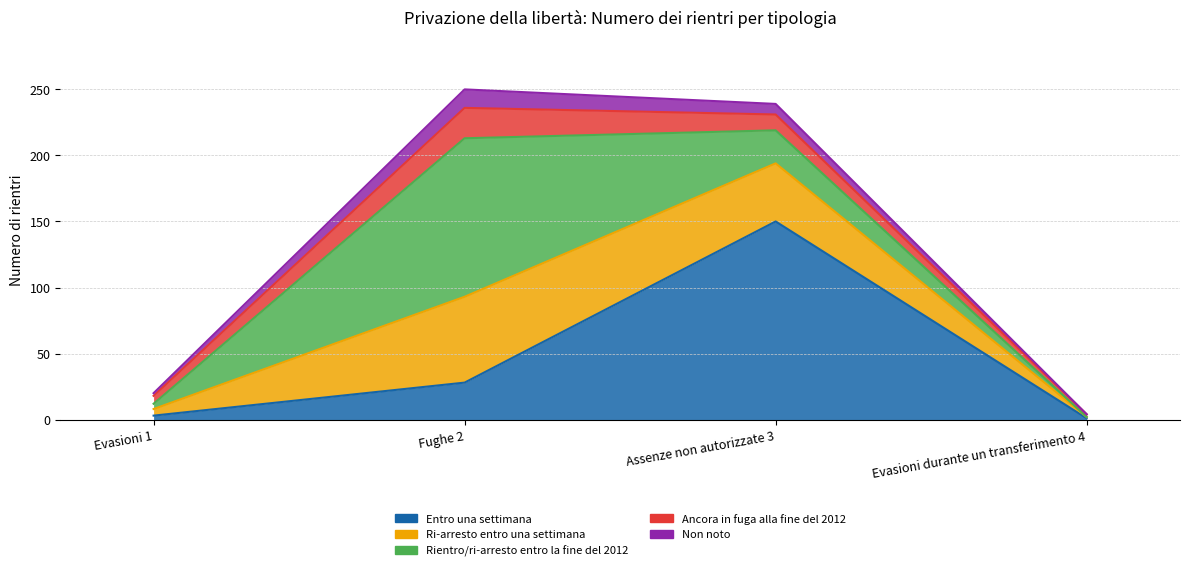

Where is Non noto nearest to the value 7?

Assenze non autorizzate 3